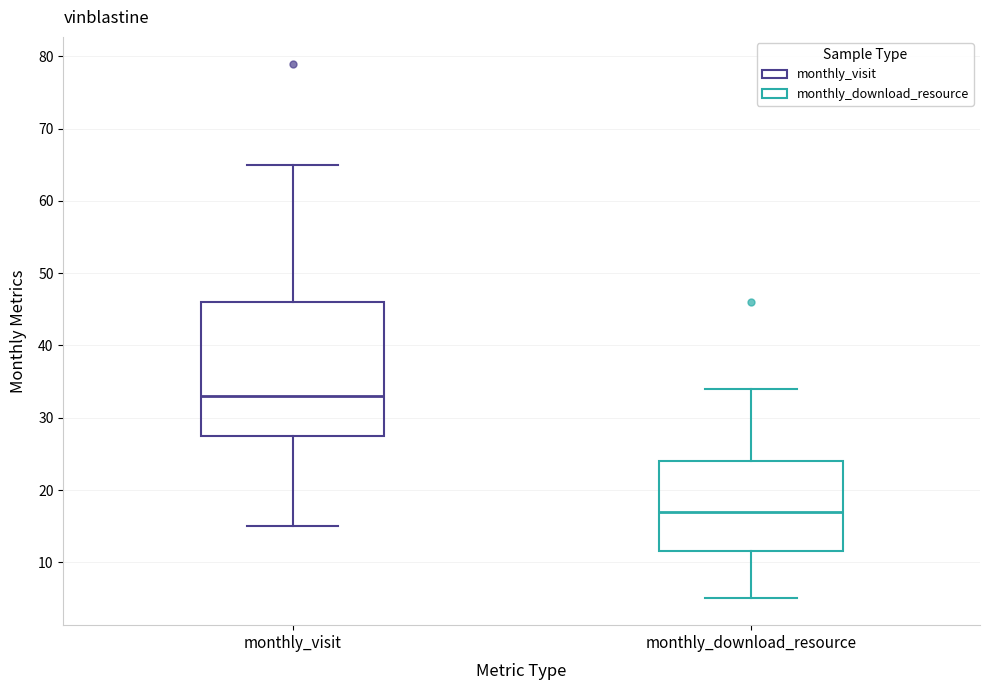

Reading left to right, transcribe this box plot: for each box, give where its median line is, the range the box spans, and where its two whiskers end, as read against the y-axis. The values are not printed on the chart, so give them approximately, as read against the axis.

monthly_visit: median 33, box 28 to 46, whiskers 15 to 65
monthly_download_resource: median 17, box 12 to 24, whiskers 5 to 34